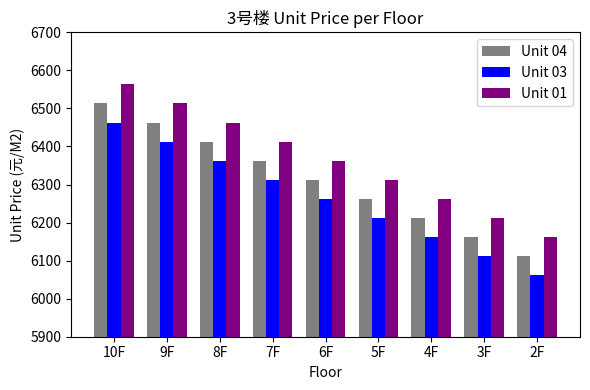

How many distinct data groups are displayed?

3